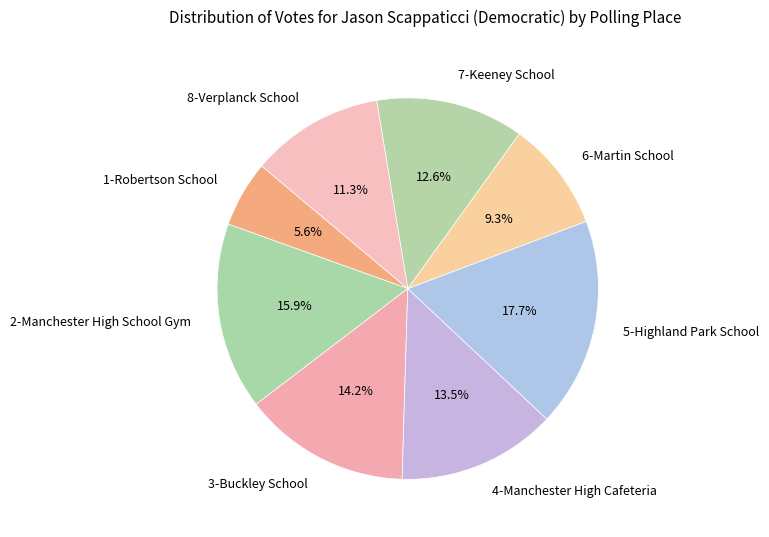

Which category has the biggest portion of the pie?

5-Highland Park School